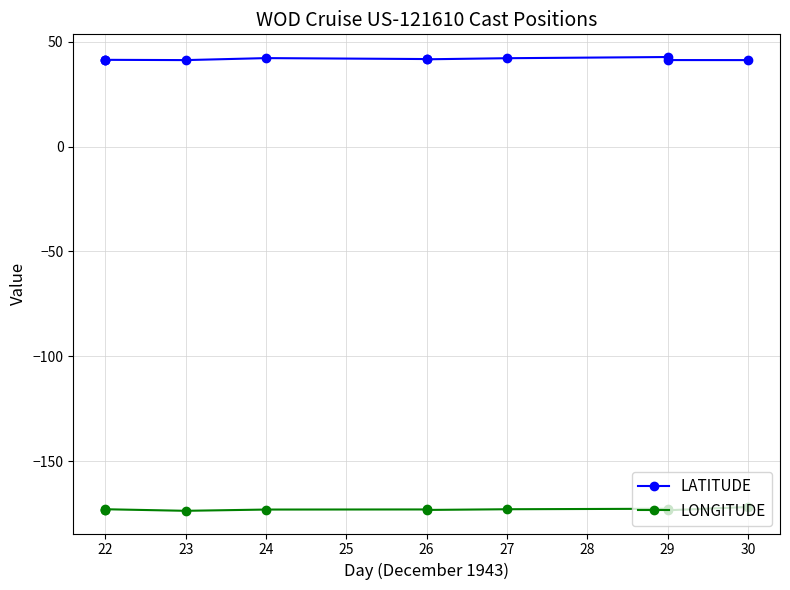

What is the spread (max minus min) of values at 22?

214.3